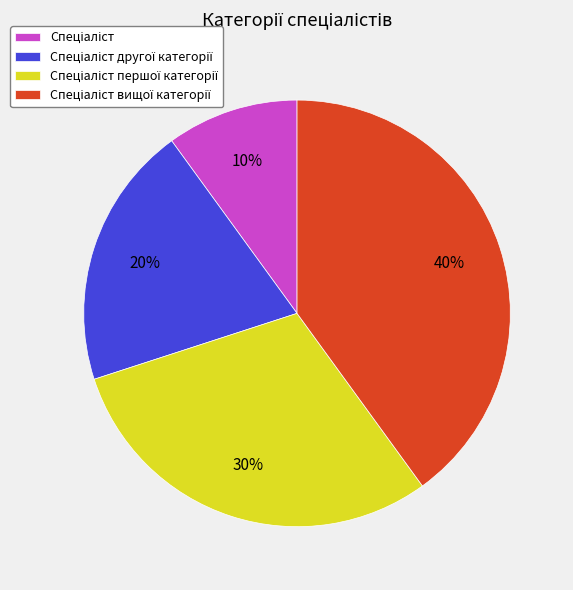

To the nearest percent, what is the average slice percentage?

25%